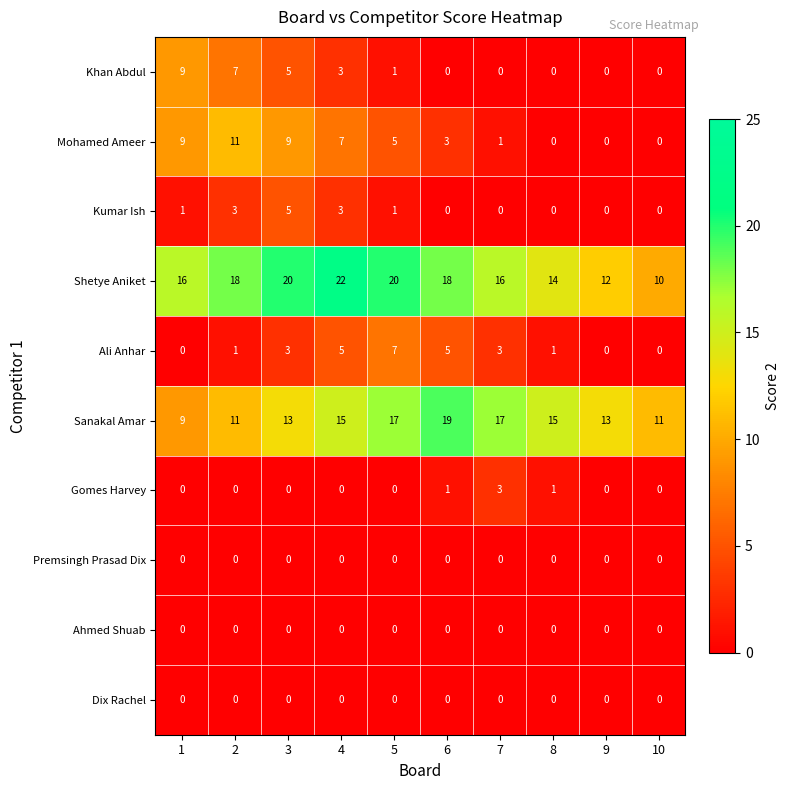

Is it true that Sanakal Amar equals 23 at 5?

False